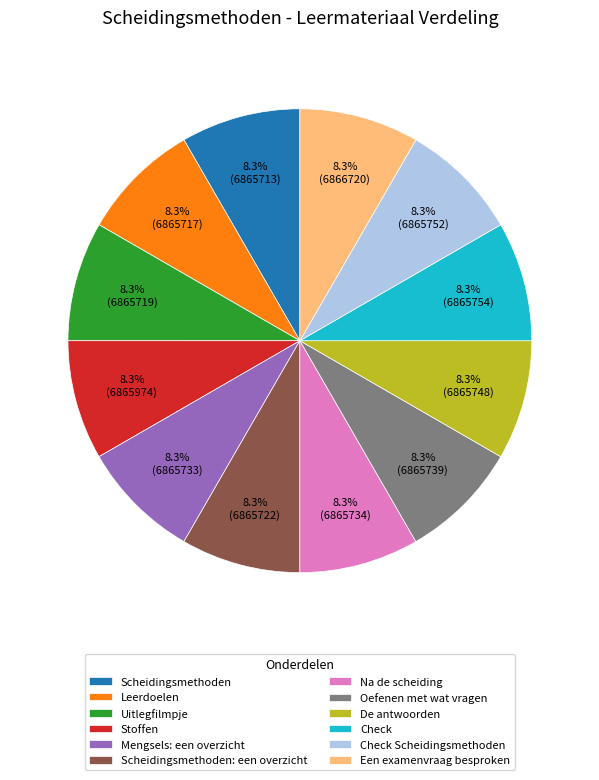

What is the ratio of the value at Scheidingsmethoden: een overzicht to the value at Check Scheidingsmethoden?

1.0